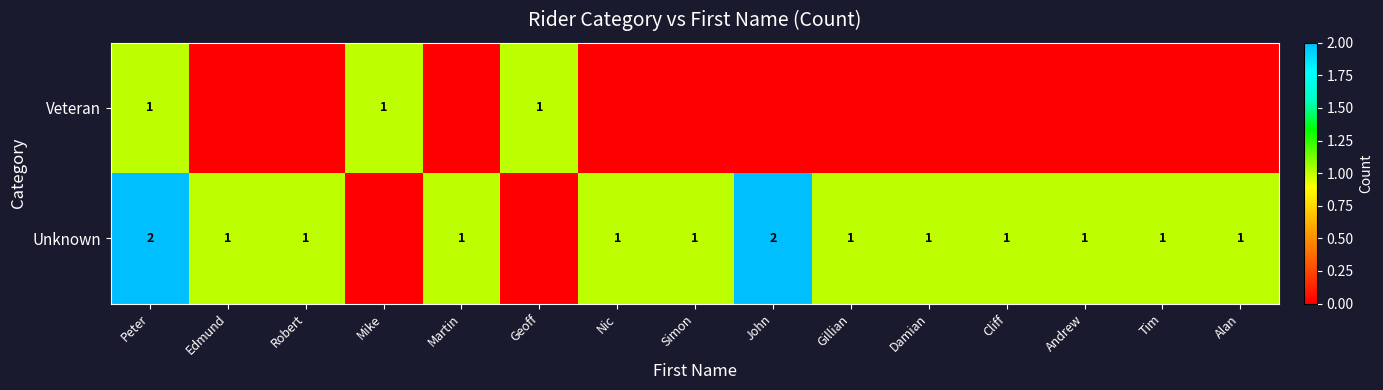

The Unknown series shows 0 at Damian. True or false?

False